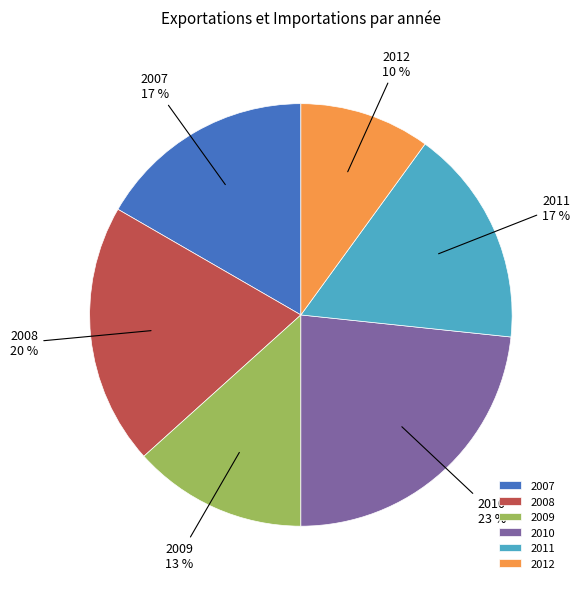

What is the largest slice in the pie chart?

2010